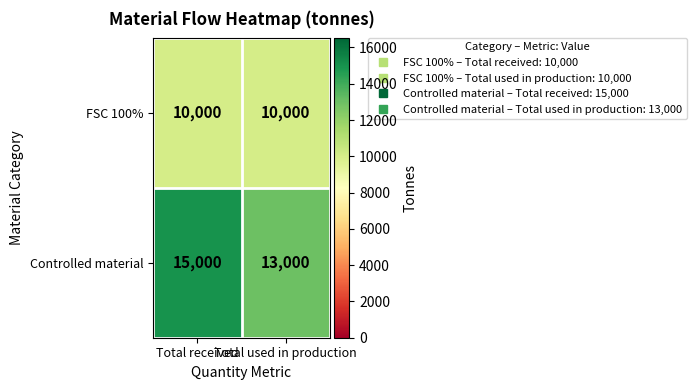

What is the highest value of the FSC 100% series?

10000